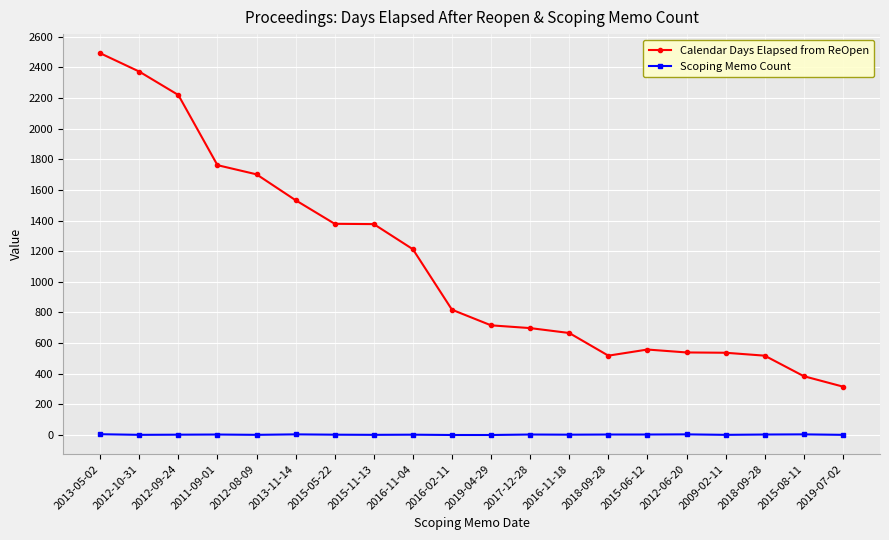

Is this an area chart (filled region under the line)?

No